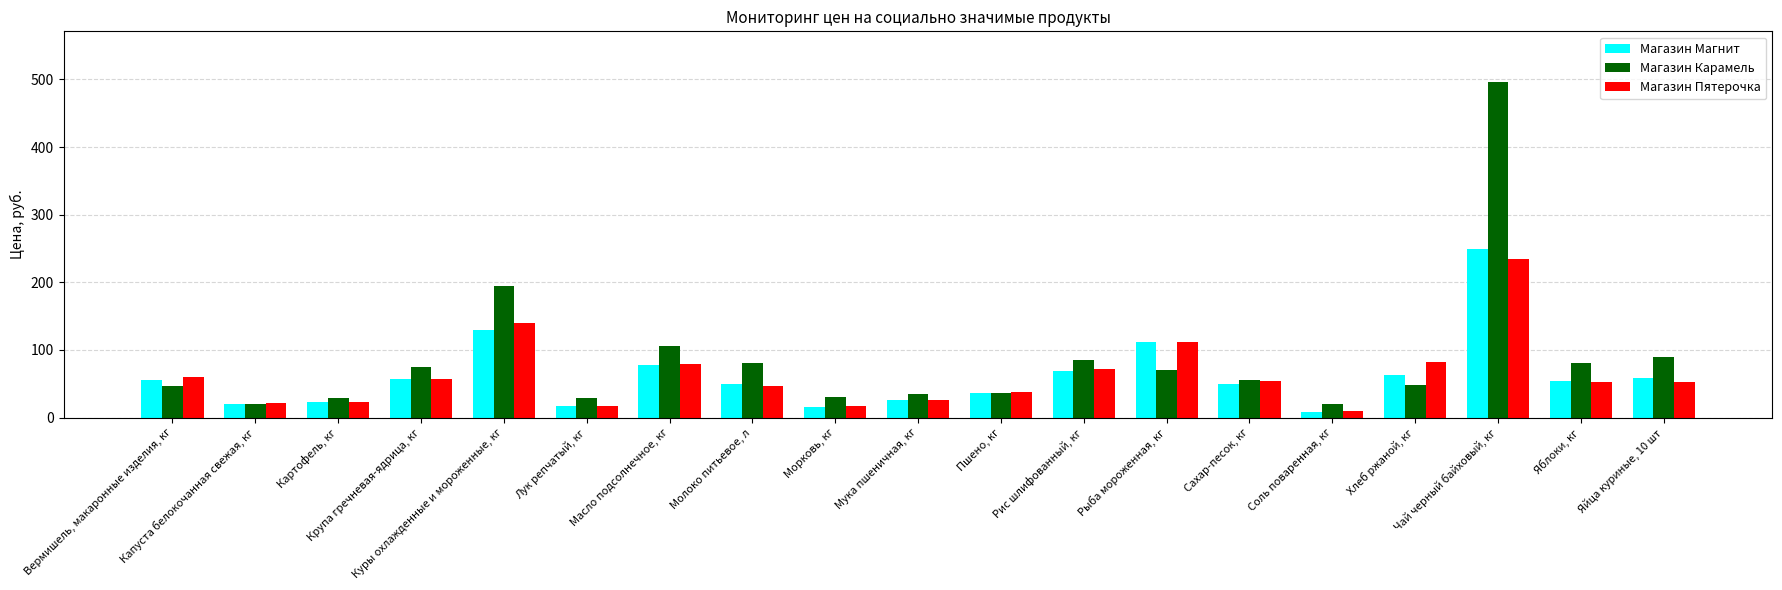

The Магазин Магнит series shows 36.2 at Пшено, кг. True or false?

True